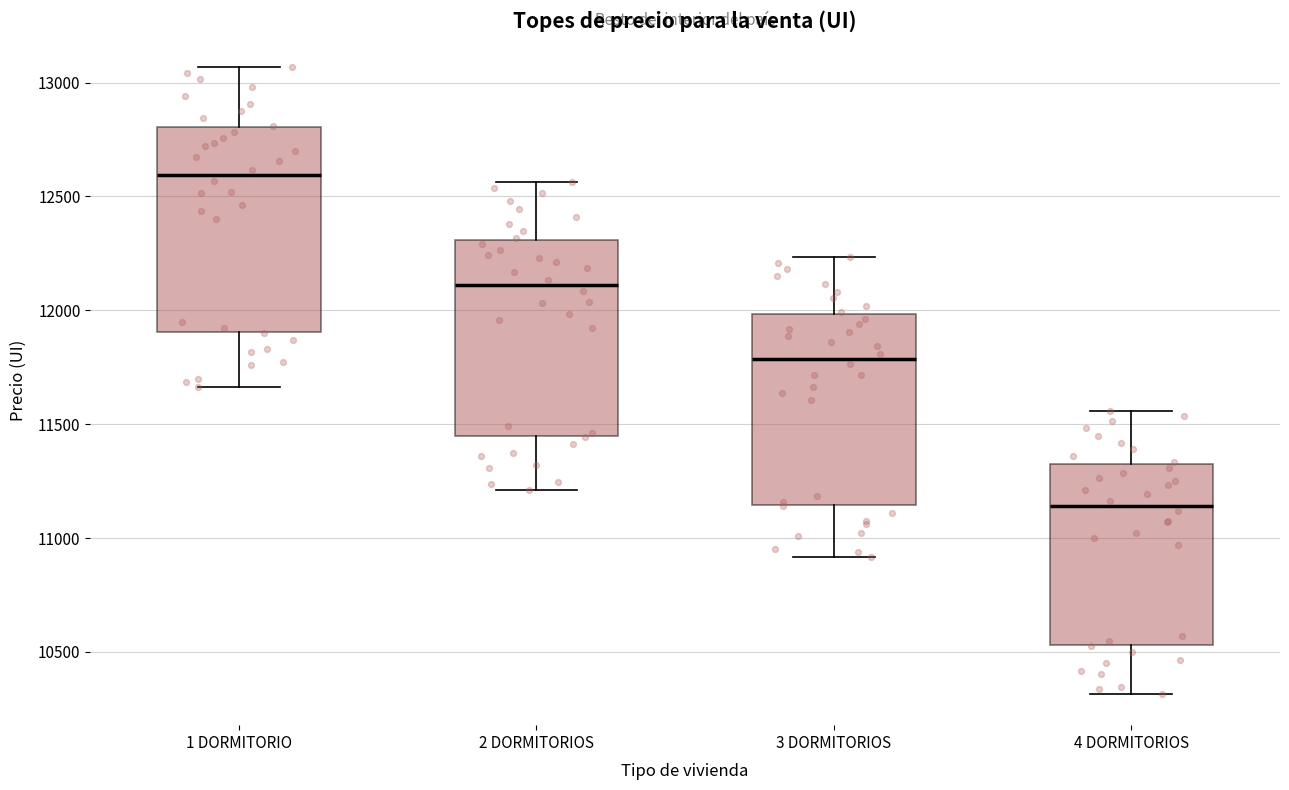

Where does the median line of the box for 4 DORMITORIOS sit on the y-axis? The values are not printed on the chart, so give them approximately, as read against the axis.

11150